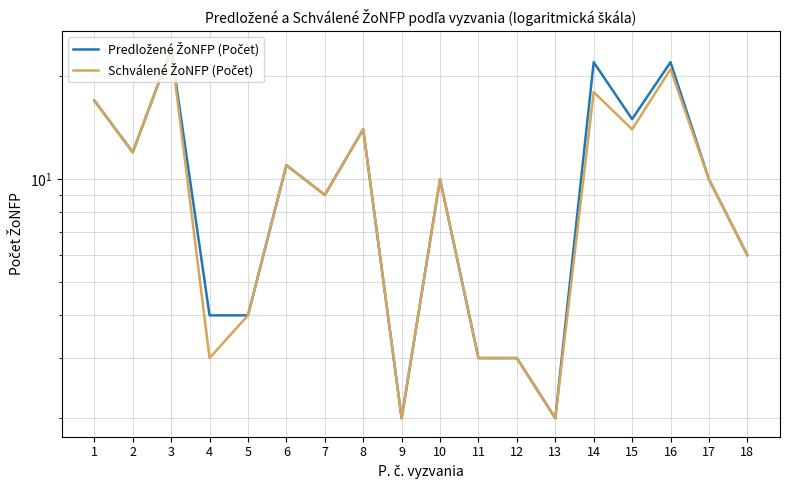

At which category does Schválené ŽoNFP (Počet) reach its first local peak?

3